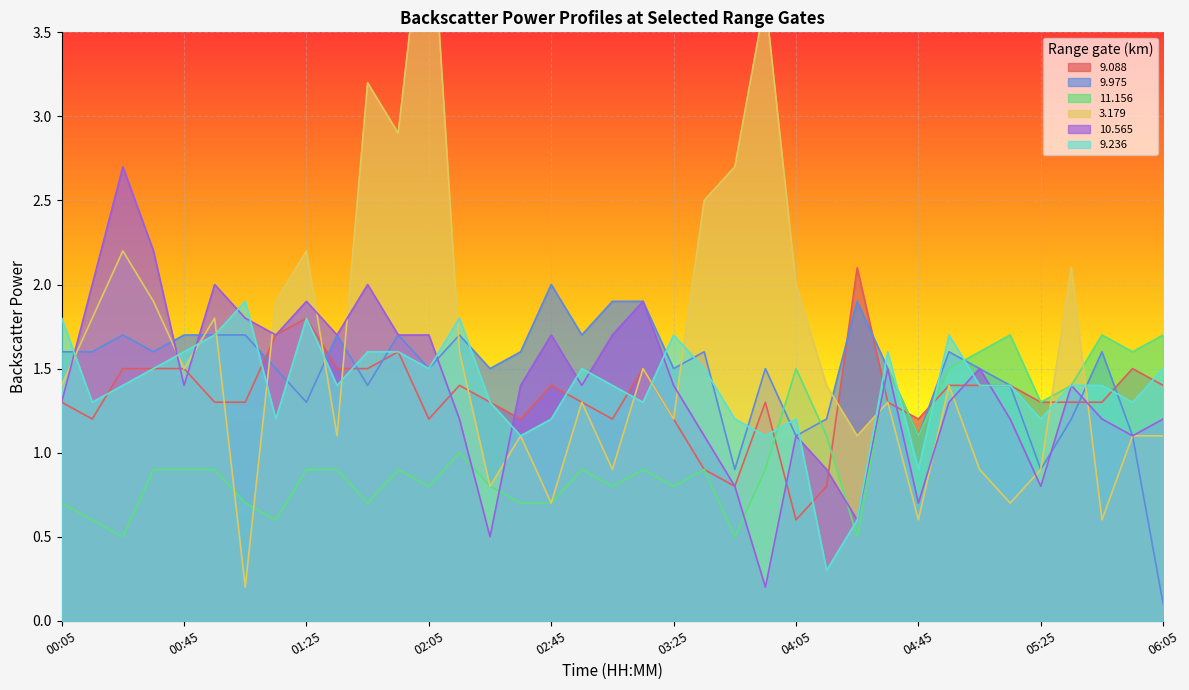

At which label does 9.975 first exceed 1?

00:05